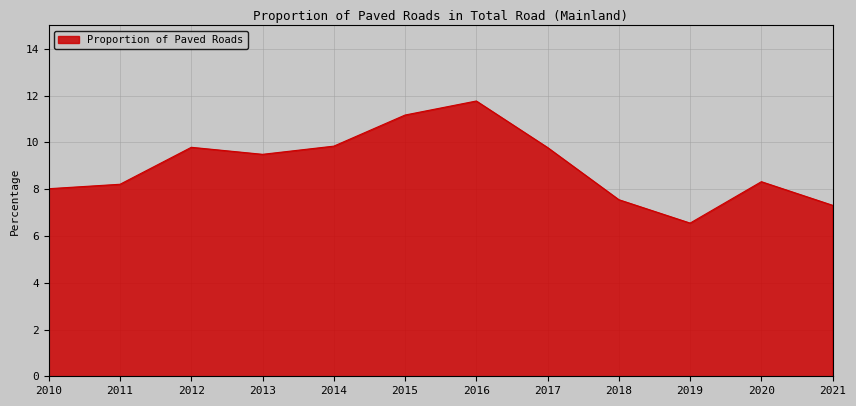

What is the greatest value displayed?

11.8